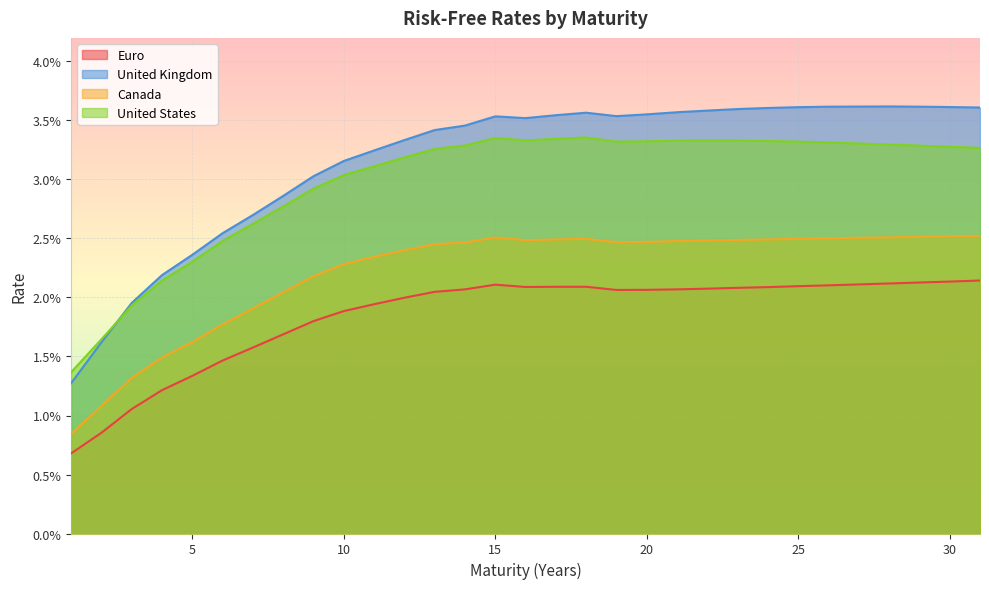

How many interior local peaks does the United Kingdom series have?

3